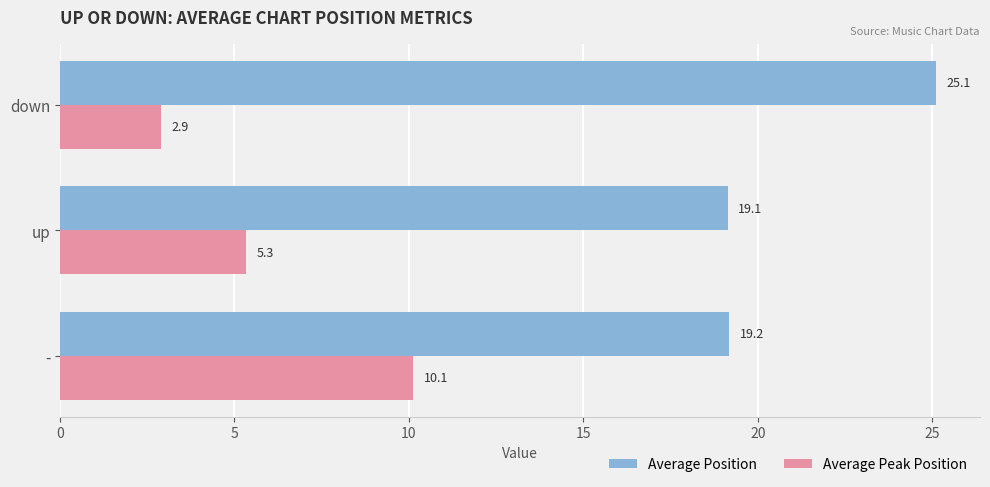

At how many categories does at least one series exceed 14?

3